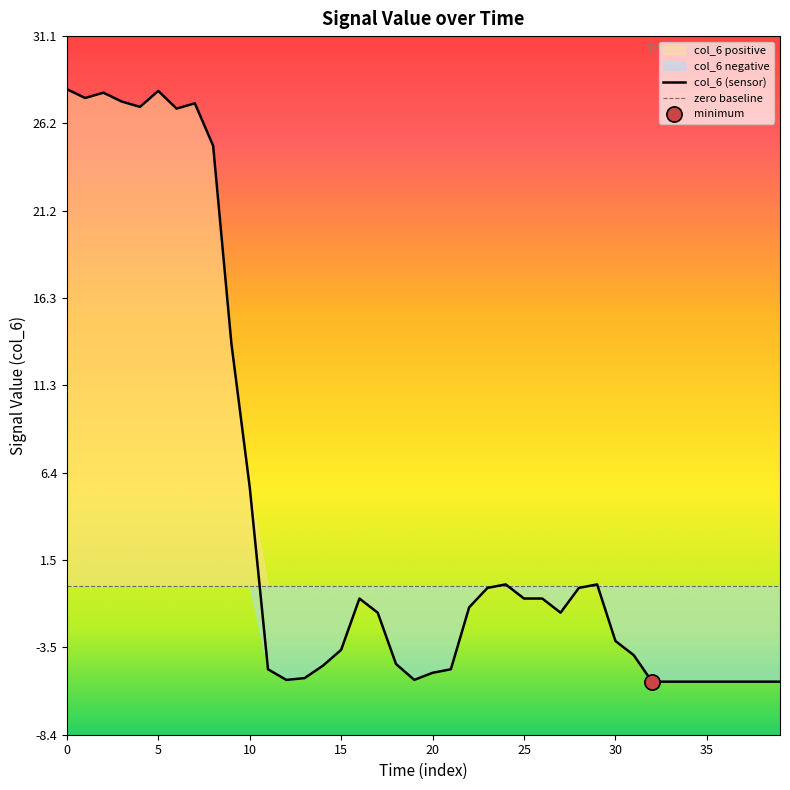

The value of col_6 (sensor) at 20 is -4.9. True or false?

True